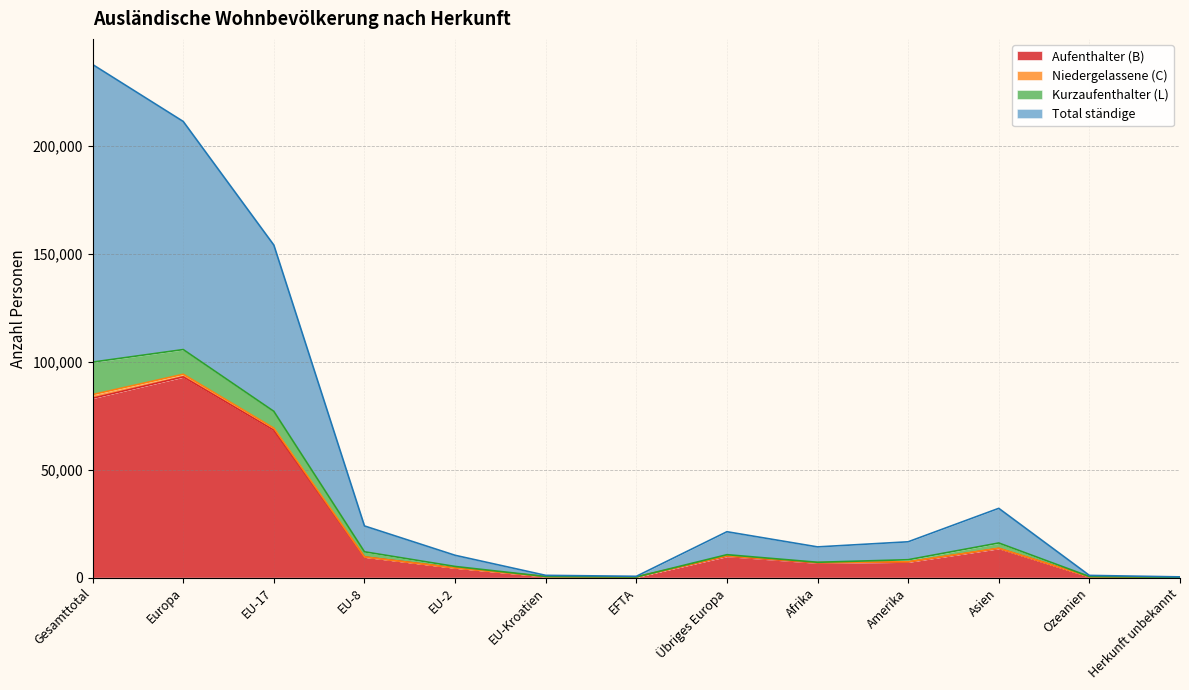

What is the highest value of the Aufenthalter (B) series?

93079